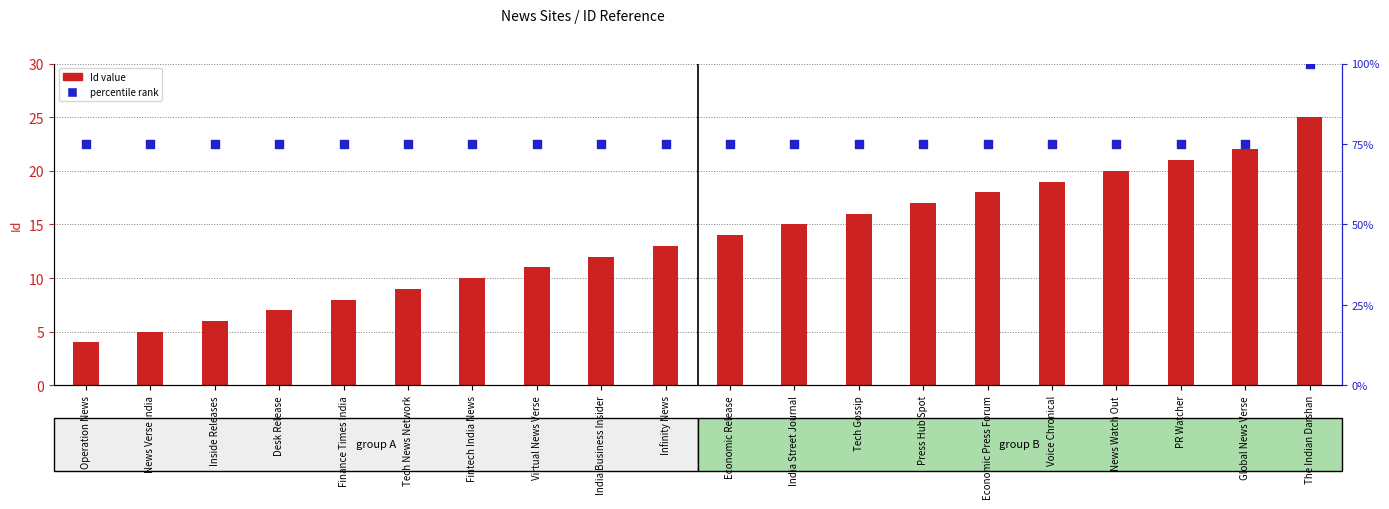

At which category is the sum across all series the highest?

The Indian Darshan